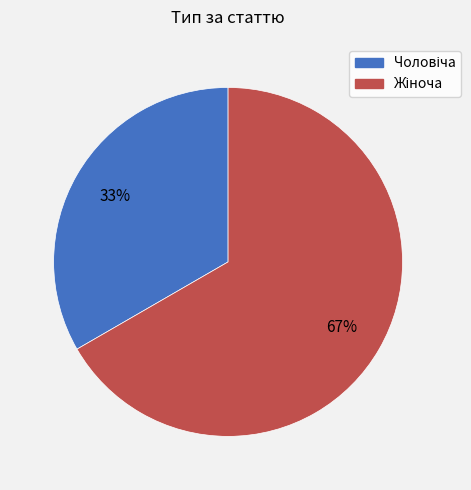

Does any single category account for the majority?

Yes